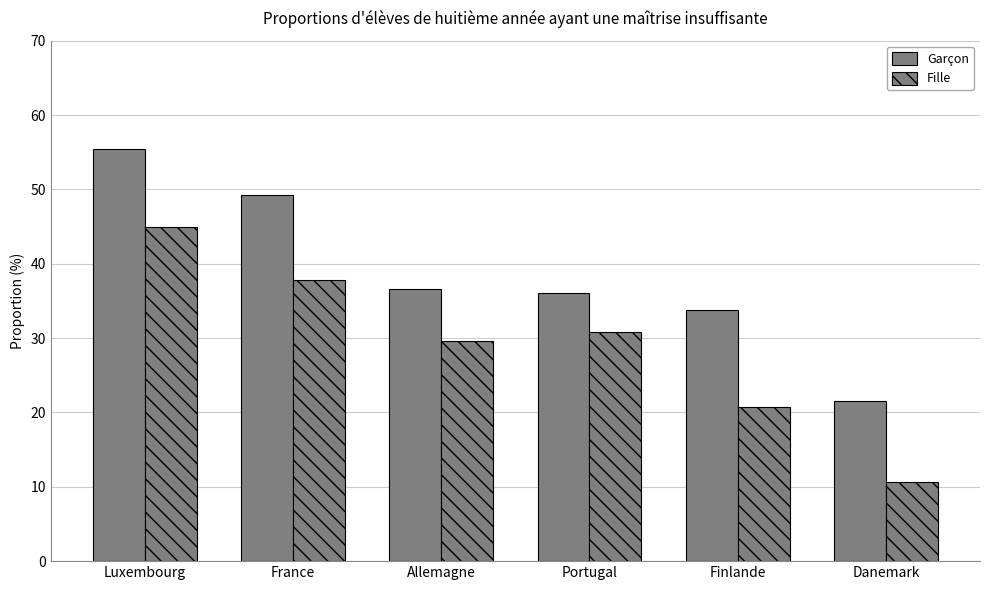

What is the approximate value of Garçon at Danemark?

21.6